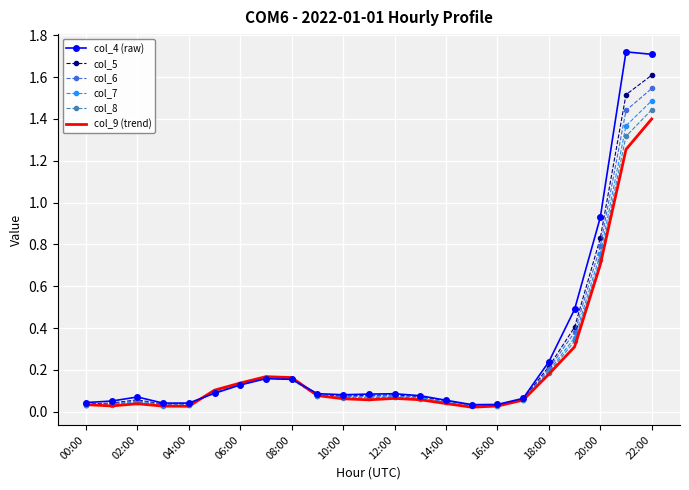

At which category is the sum across all series the highest?

22:00